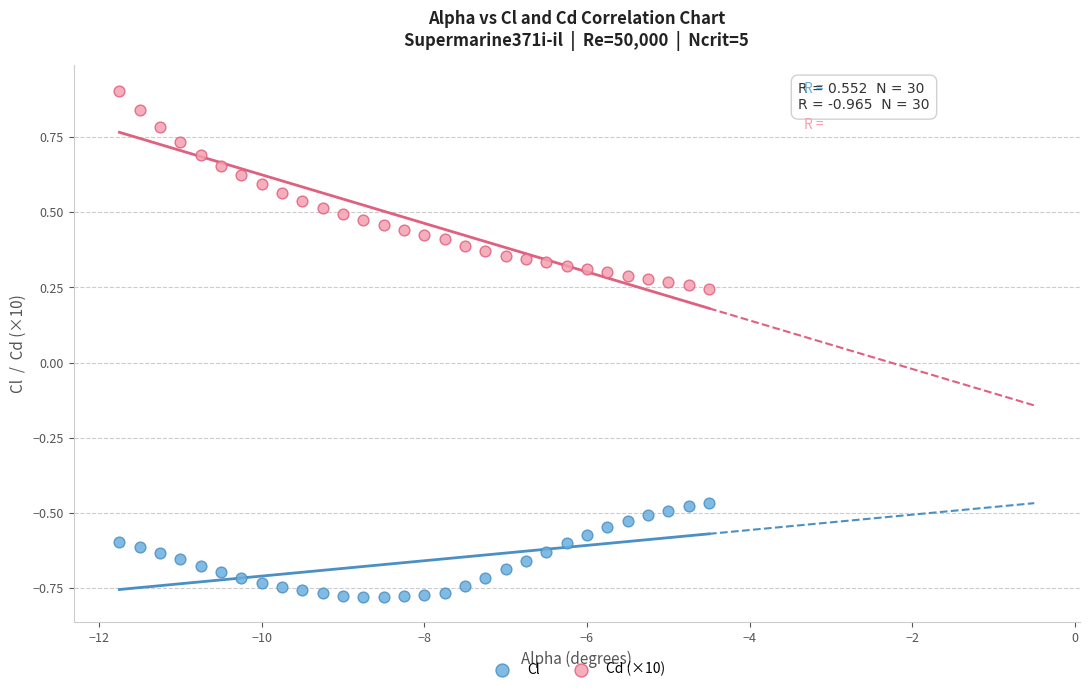

Across all data points, what is the range of Y values (max minus min)?

1.7